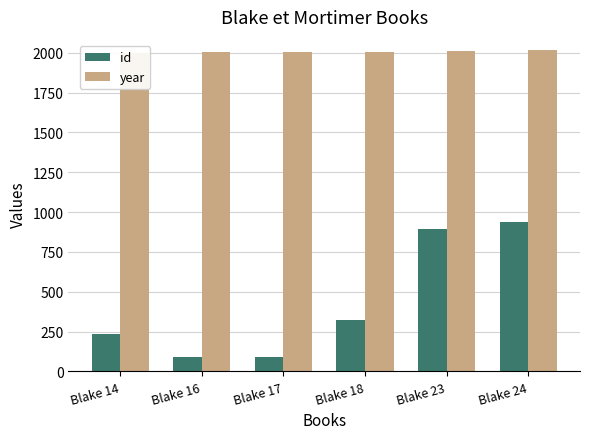

What is the maximum value for year?

2016